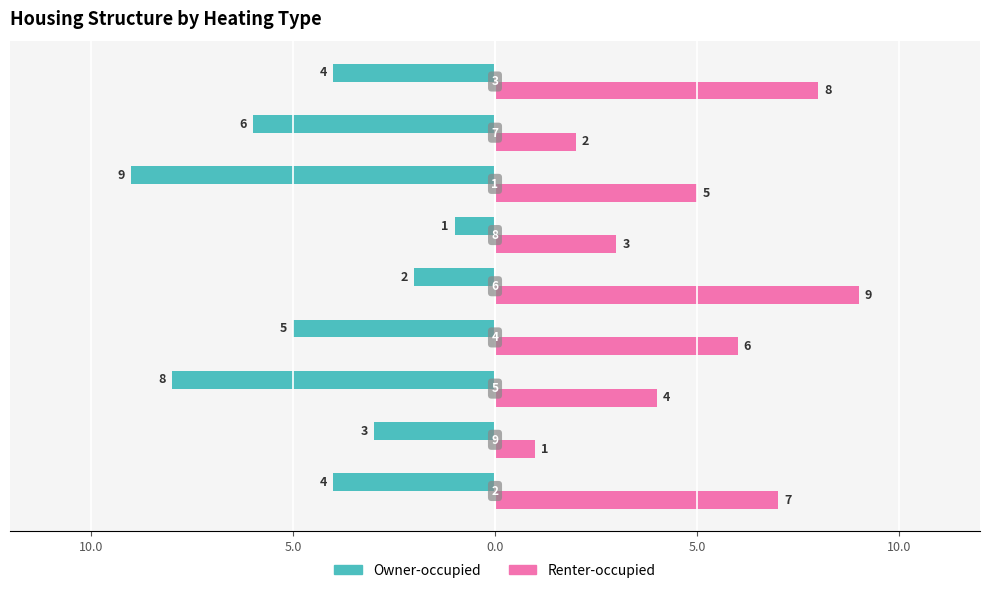

What are all the series names shown in the legend?

Owner-occupied, Renter-occupied